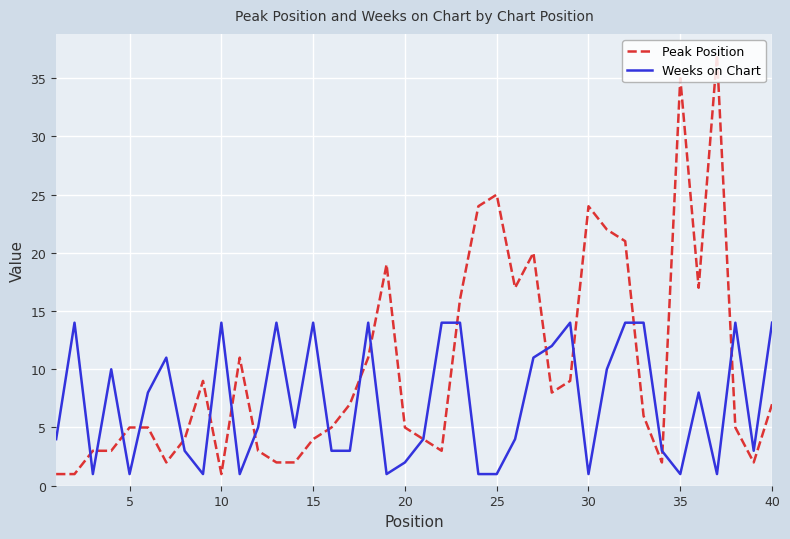

What is the highest value of the Peak Position series?

37